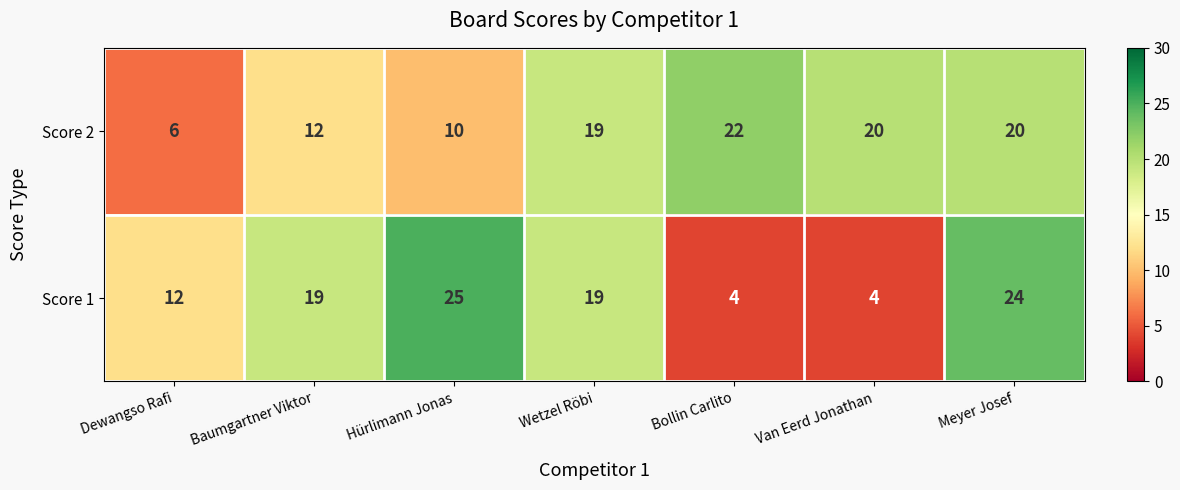

What is the difference between the maximum and second lowest values in the Score 1 series?

21